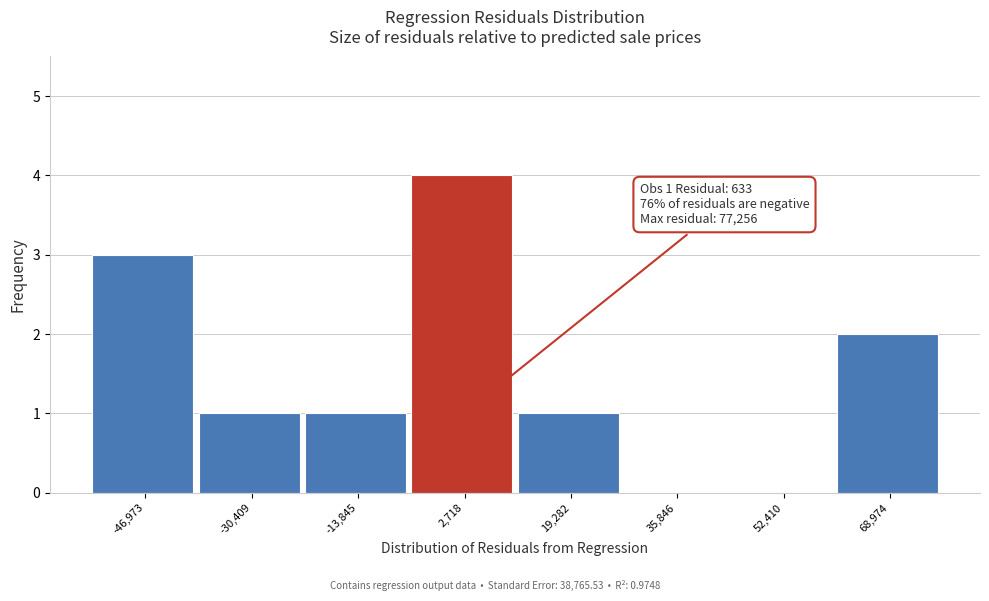

Over which range of the x-axis is the bar tallest?

-6000 to 12000